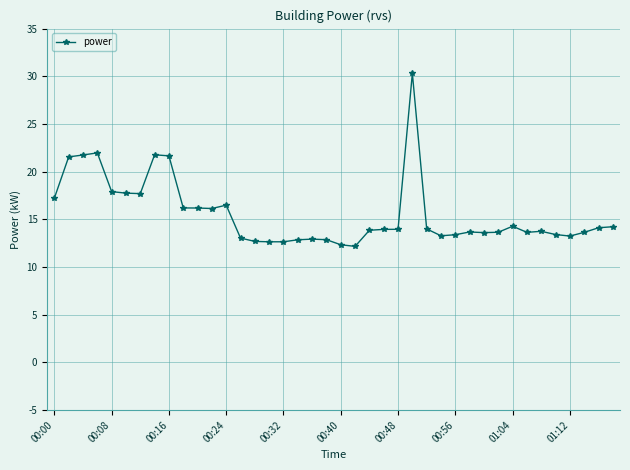

What is the minimum value shown in the chart?

12.2